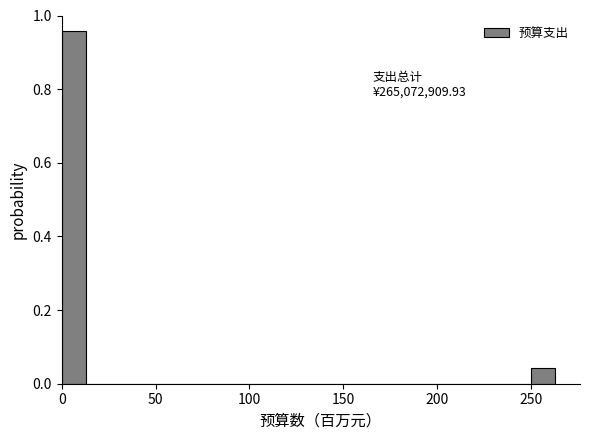

Around what value on the x-axis is the tallest bar? Give the approximate position of its centre, as read against the axis.

5